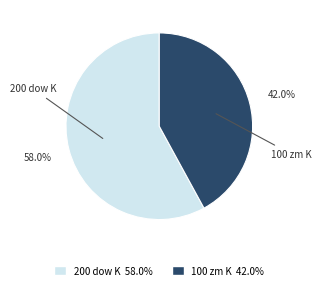

The 100 zm K slice represents 42% of the pie. True or false?

True